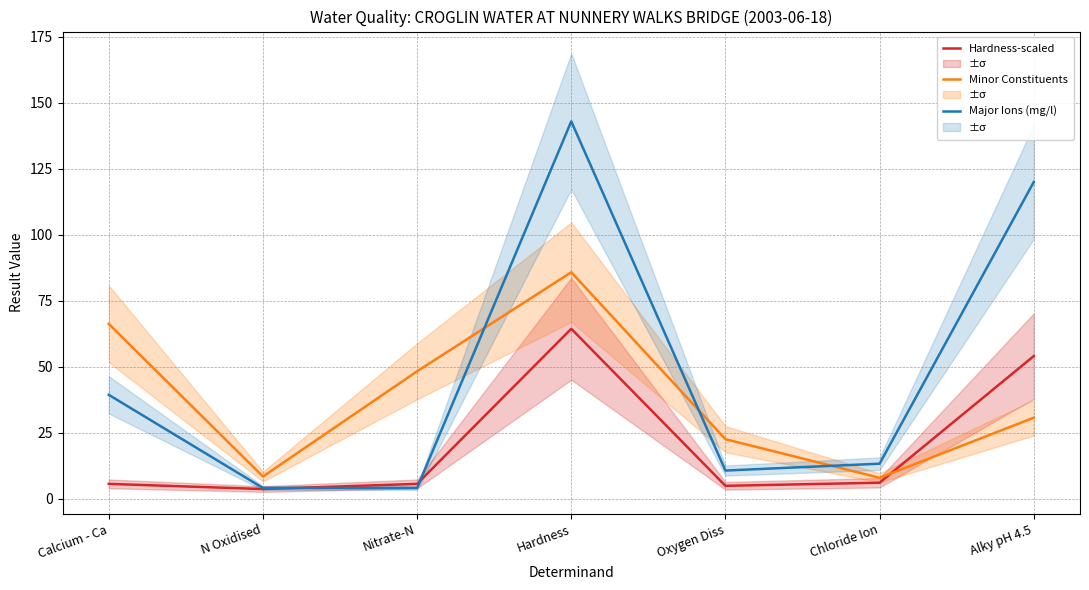

Is it true that Major Ions (mg/l) equals 213.9 at Hardness?

False